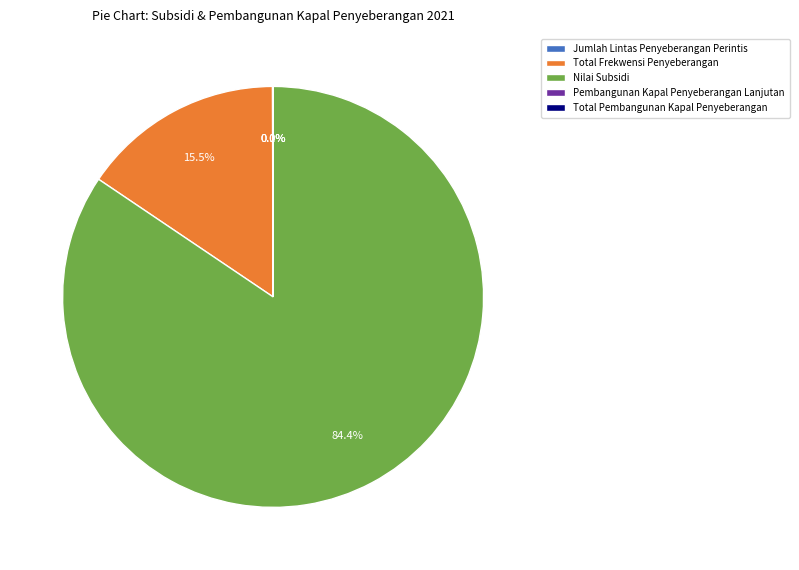

Approximately how many times larger is the value at Total Frekwensi Penyeberangan compared to Nilai Subsidi?

0.2